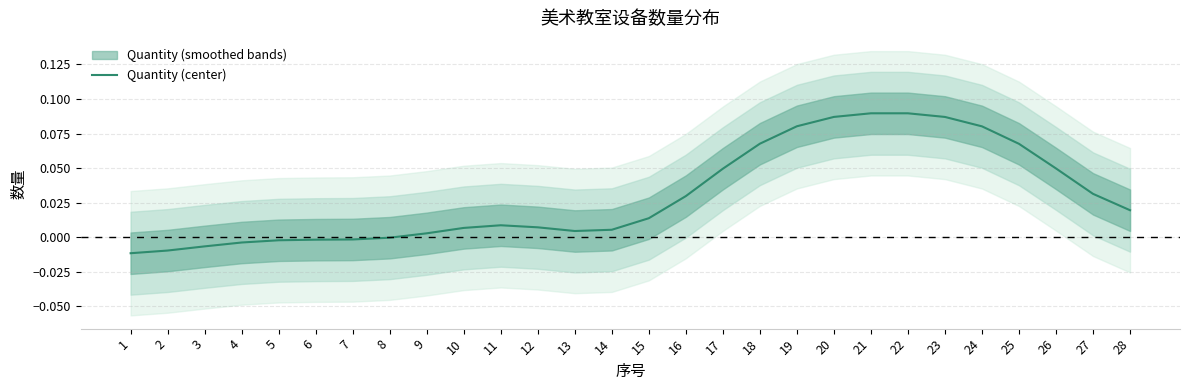

List the labels in order of value, smallest first.

1, 2, 3, 4, 5, 6, 7, 8, 9, 13, 14, 10, 12, 11, 15, 28, 16, 27, 17, 26, 25, 18, 24, 19, 23, 20, 22, 21